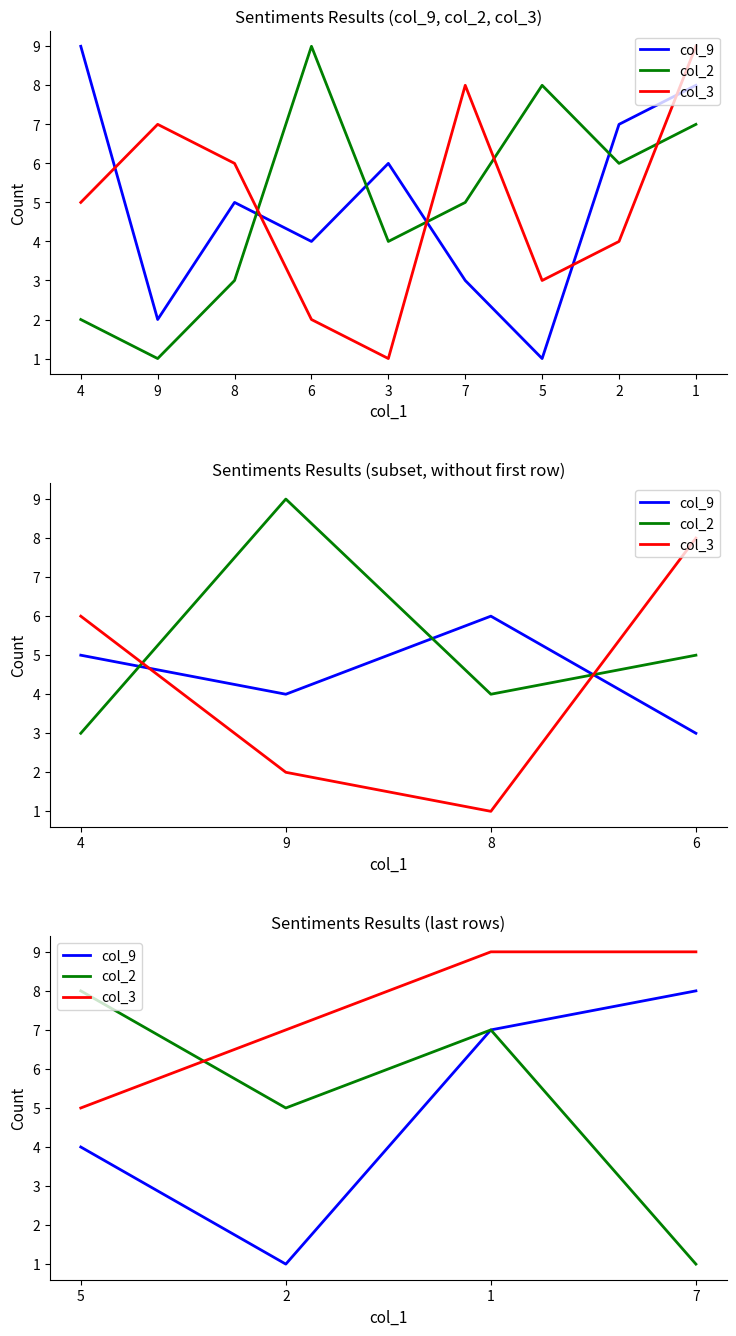

True or false: col_3 has more than 2 interior local peaks.

False